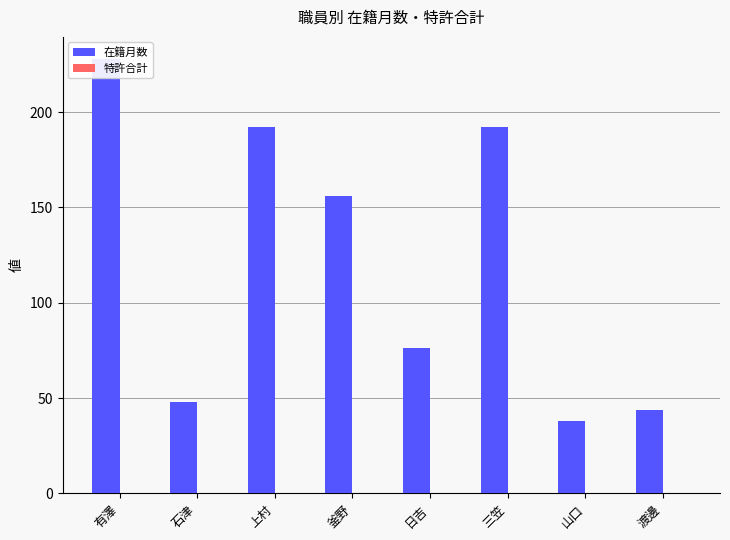

Count the number of categories in the chart.

8